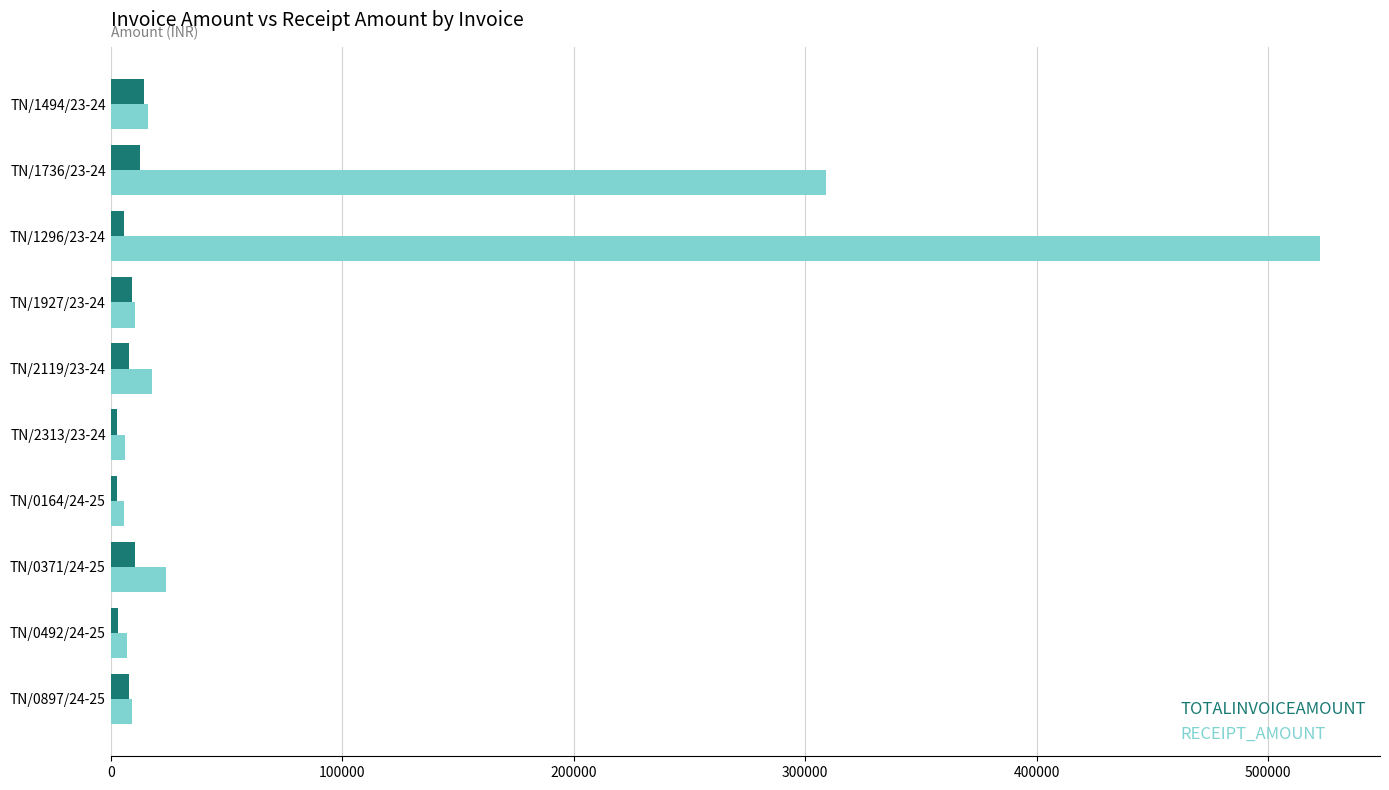

What is the lowest value of the RECEIPT_AMOUNT series?

5862